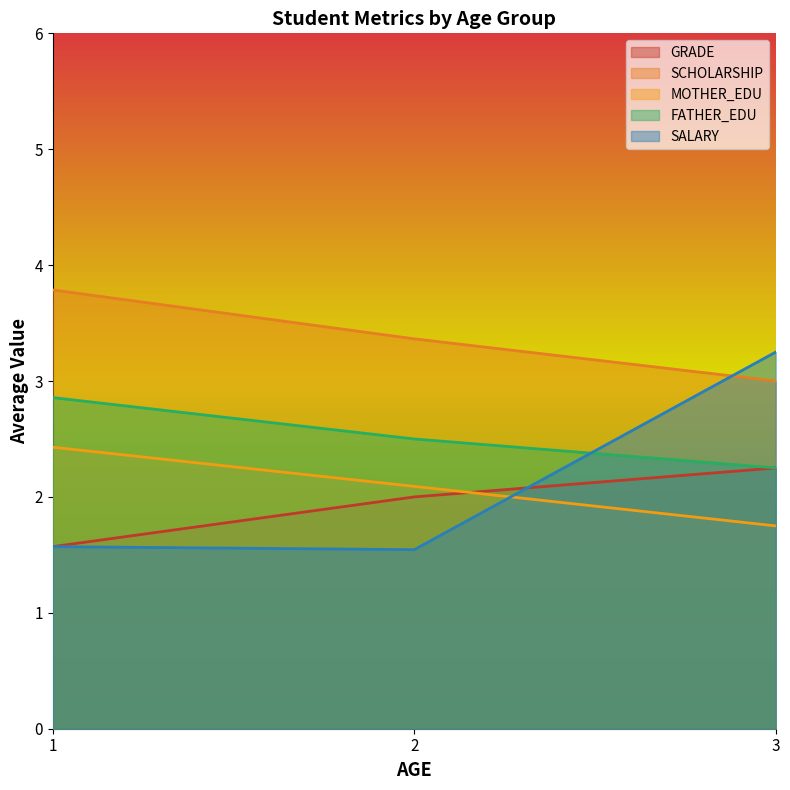

Is it true that GRADE equals 0.5 at 2?

False